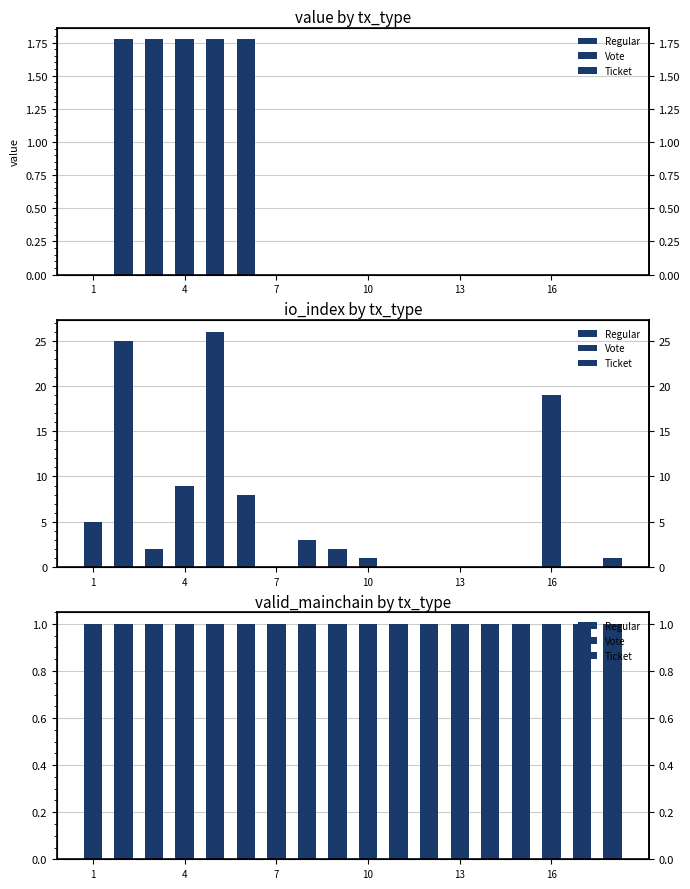

How many categories are shown in the chart?

18